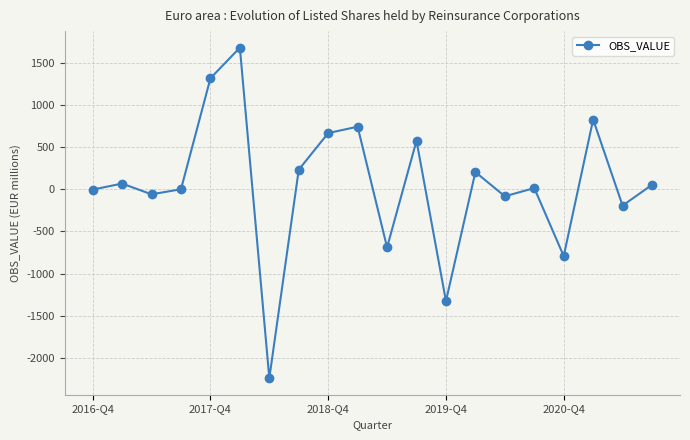

What is the sum of all values?

985.2